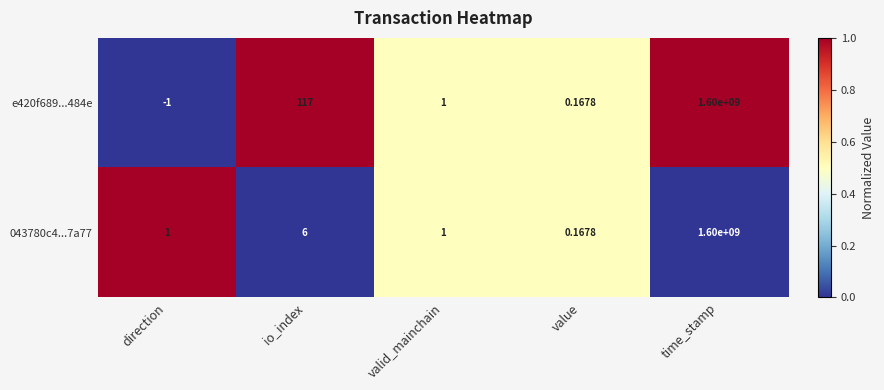

Is the value of 043780c4...7a77 at value greater than the value of e420f689...484e at io_index?

No